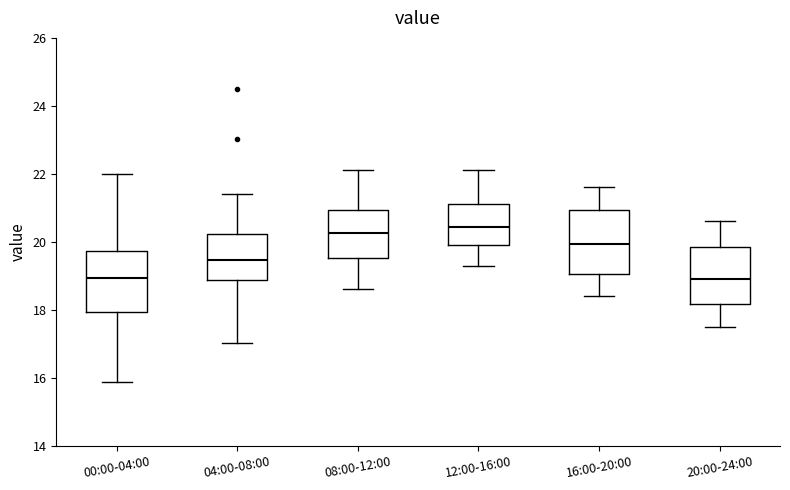

Where does the lower whisker of the box for 16:00-20:00 end on the y-axis? The values are not printed on the chart, so give them approximately, as read against the axis.

18.4